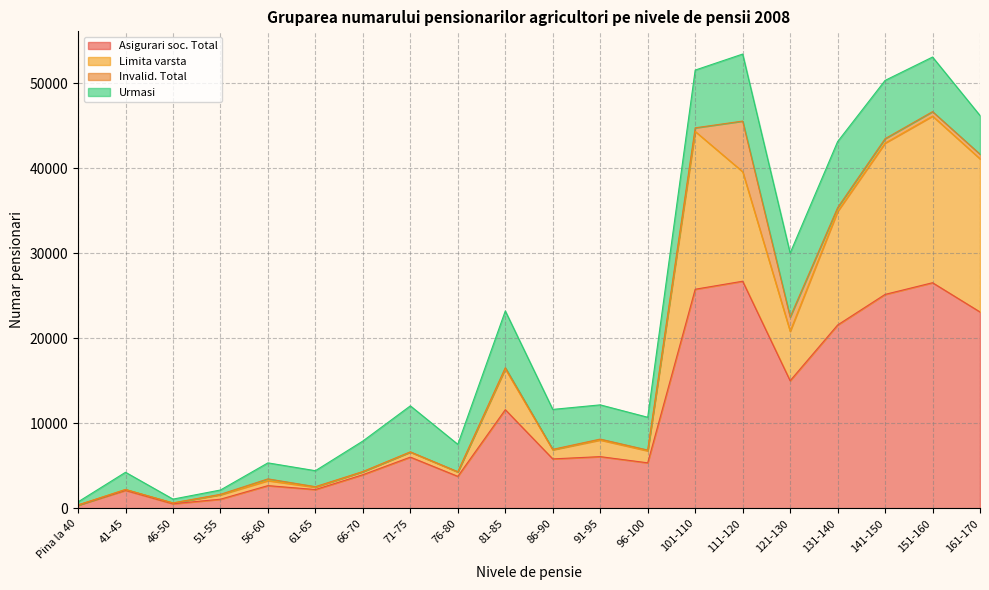

The value of Asigurari soc. Total at 111-120 is 26719. True or false?

True